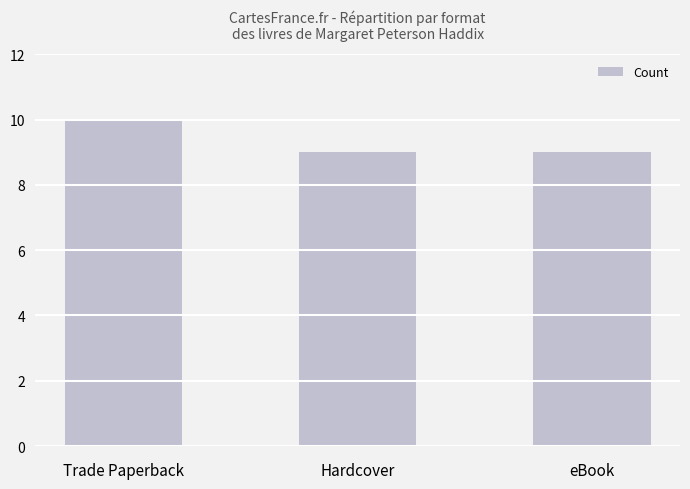

Approximately how many times larger is the value at Hardcover compared to eBook?

1.0